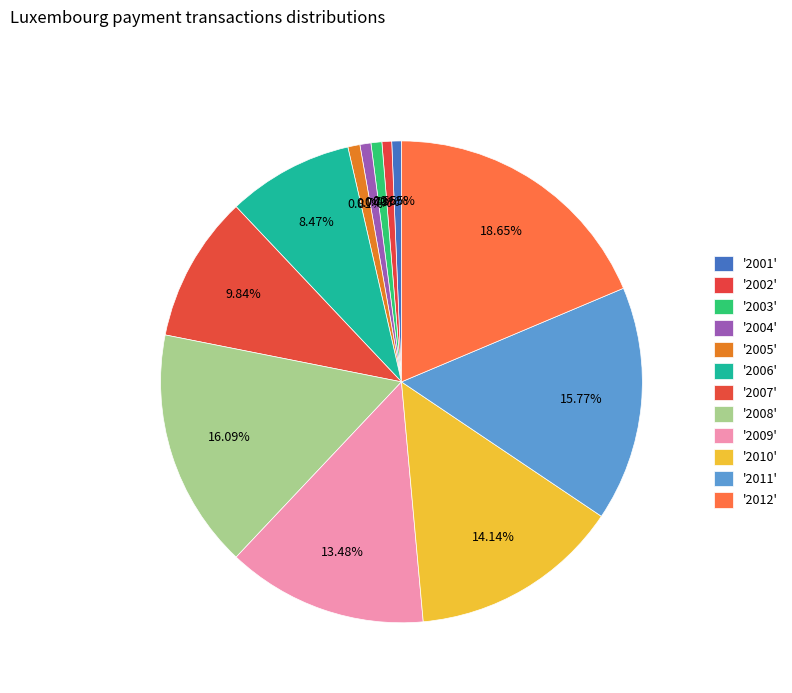

How many slices are in this pie chart?

12